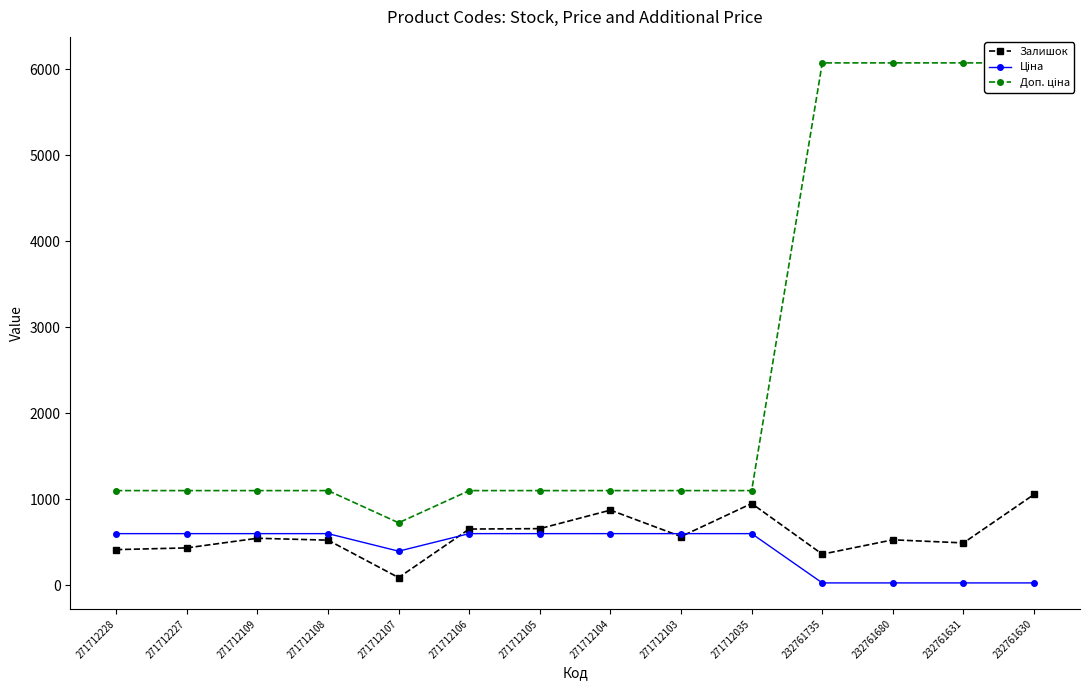

What is the average value of the Ціна series?

421.7